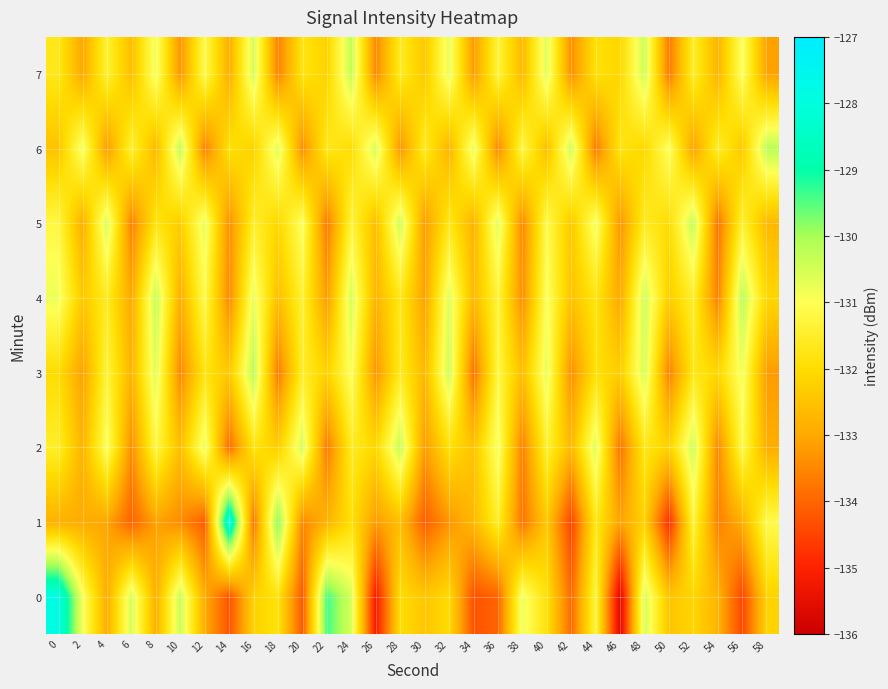

Which category has the highest value across all series?

14